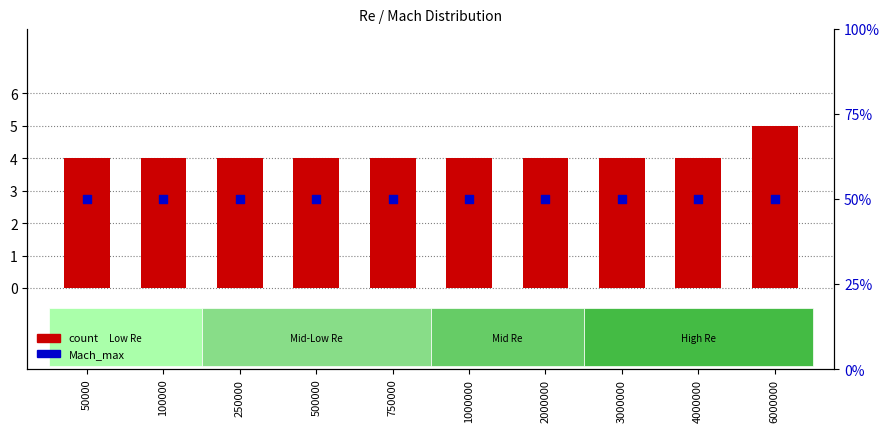

Which series contains the lowest Y value?

Mach_max